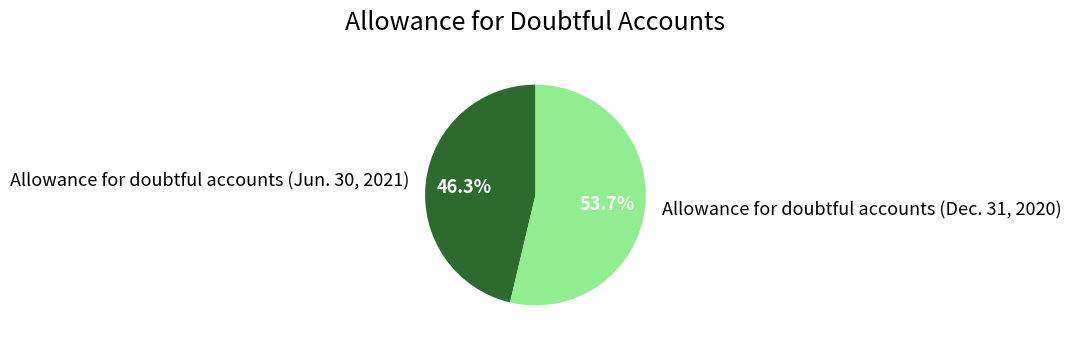

How many slices are in this pie chart?

2